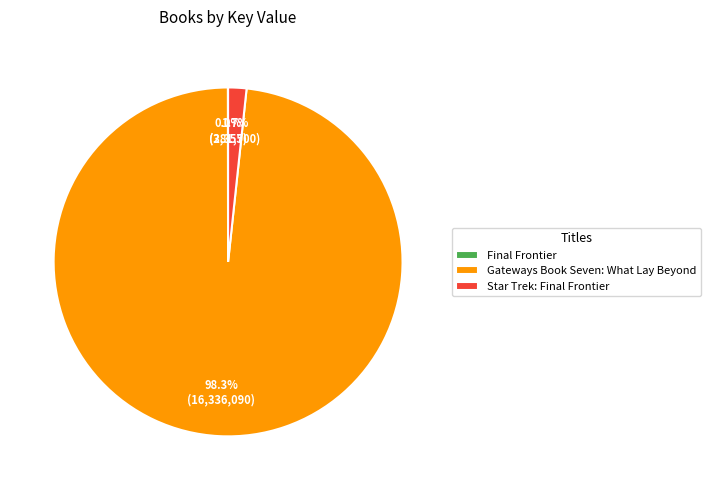

What is the majority slice?

Gateways Book Seven: What Lay Beyond